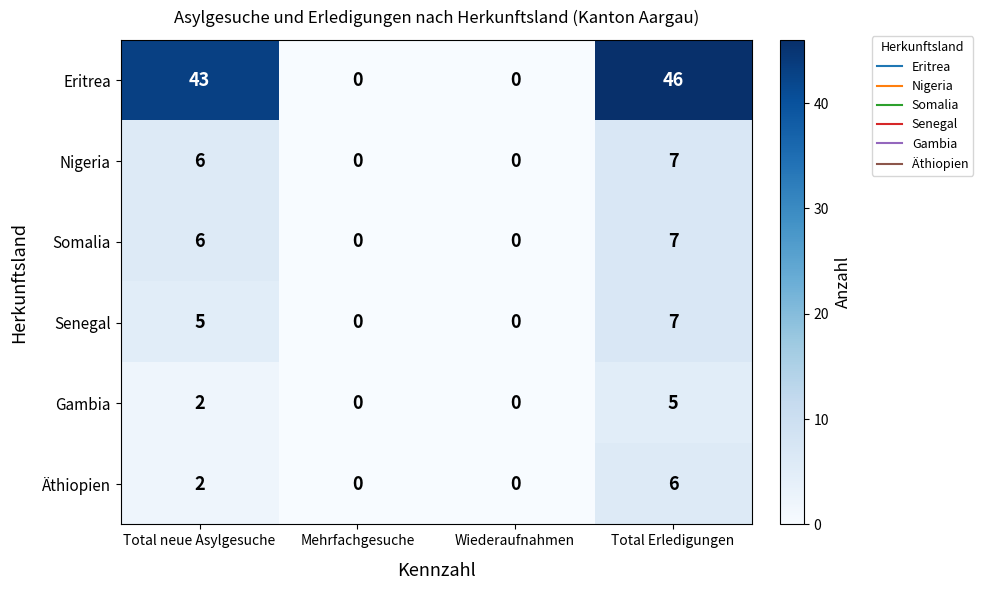

Count the Nigeria values in the range 0 to 7.

4